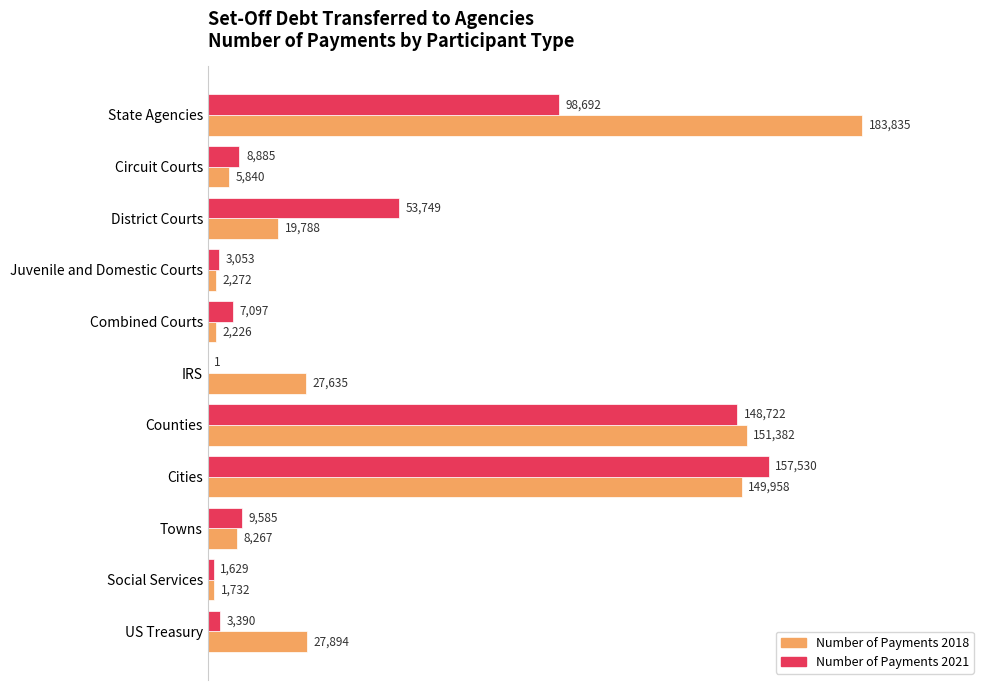

What is the approximate value of Number of Payments 2021 at Juvenile and Domestic Courts, to the nearest 10?

3050